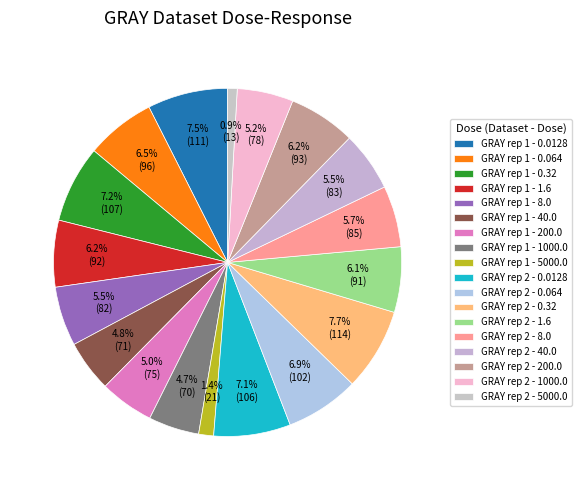

What portion of the pie excludes GRAY rep 2 - 0.32?

92.3%